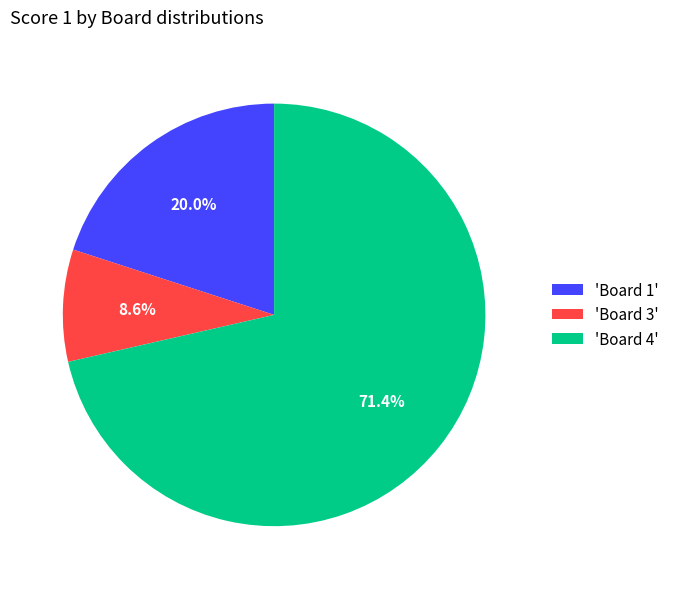

Is there a majority slice in this chart?

Yes